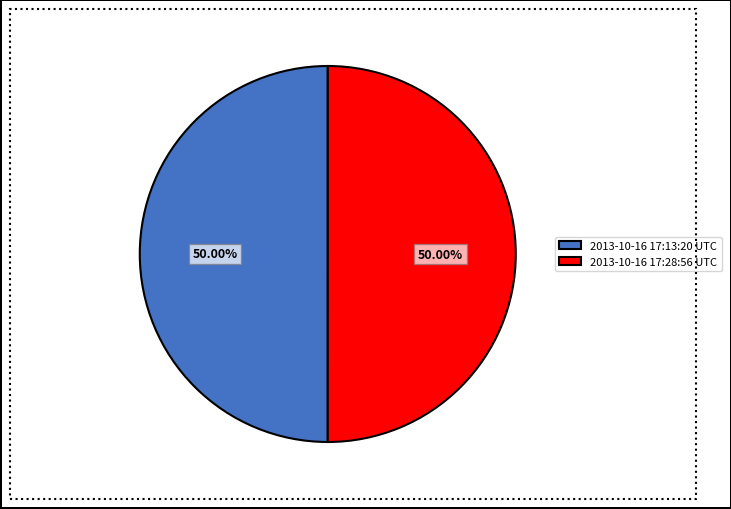

True or false: 2013-10-16 17:28:56 UTC accounts for 56% of the total.

False